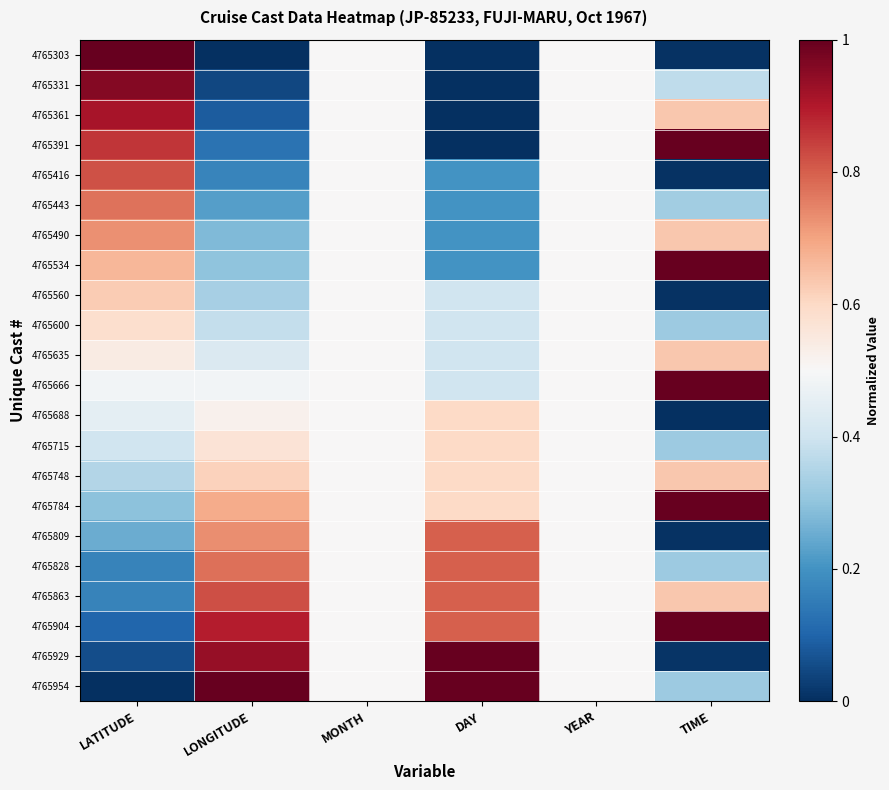

Between TIME and LONGITUDE, which is larger?

TIME